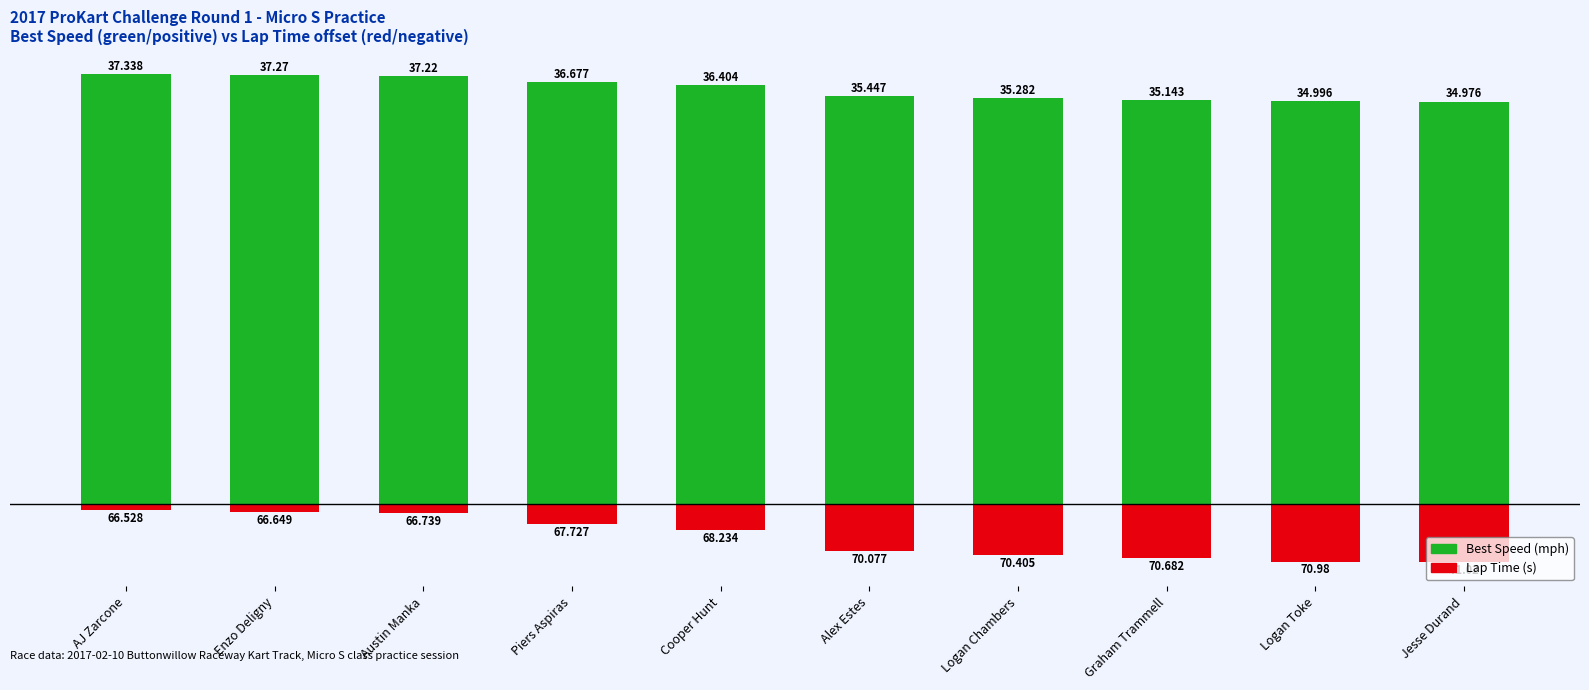

What is the difference between the second highest and minimum values in the Best Speed (mph) series?

2.3